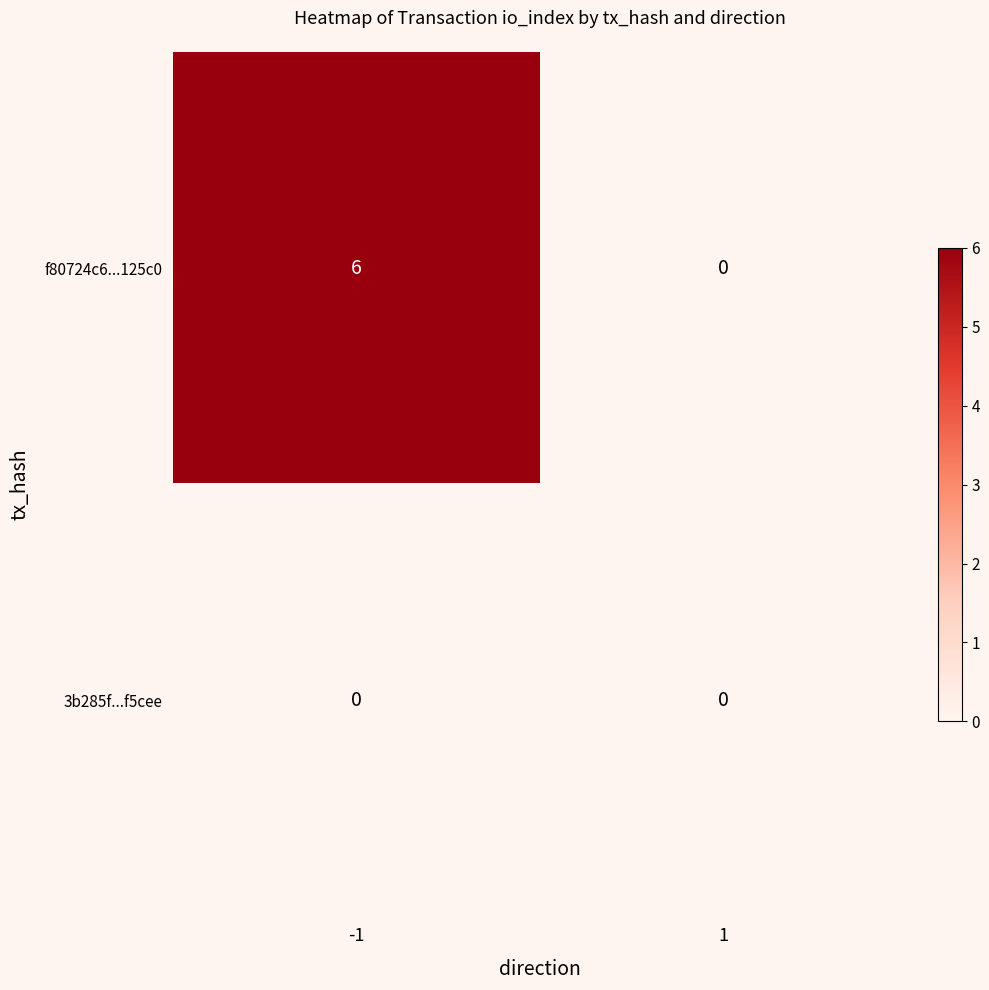

Reading left to right, extract all data points from this chart.

f80724c6...125c0: -1=6	1=0
3b285f...f5cee: -1=0	1=0